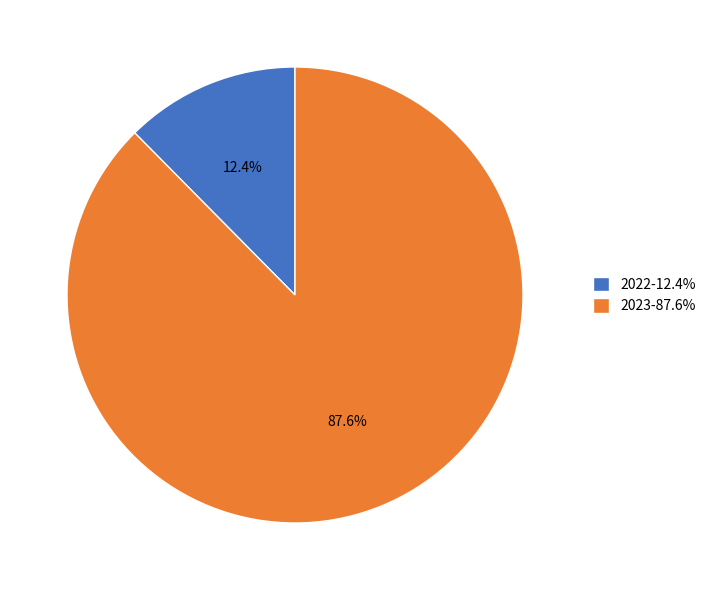

Between 2023 and 2022, which is larger?

2023